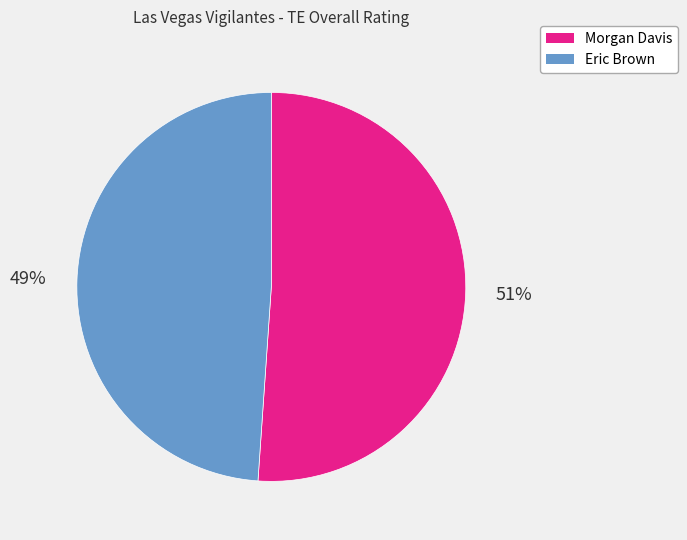

How many segments does this pie chart have?

2